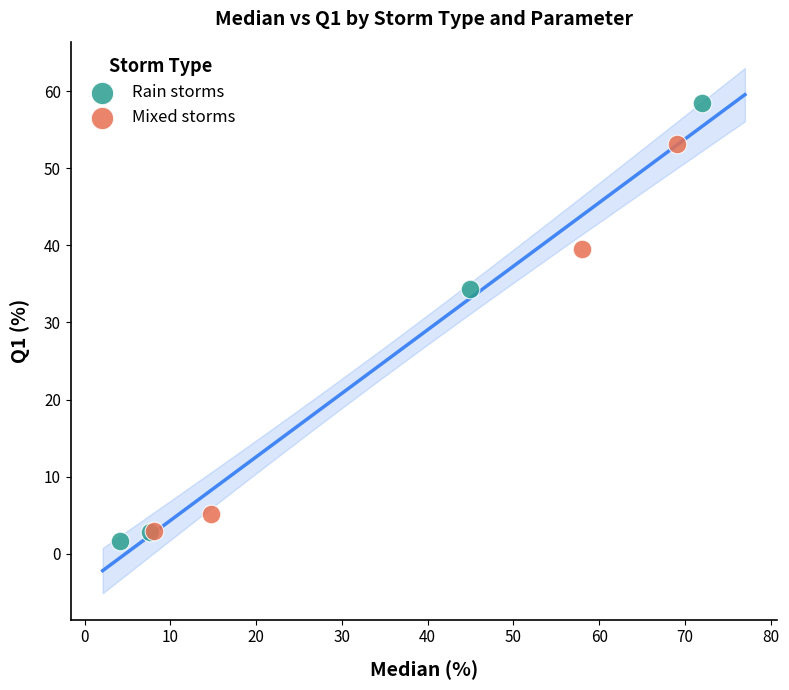

Which series has the widest spread of Y values?

Rain storms